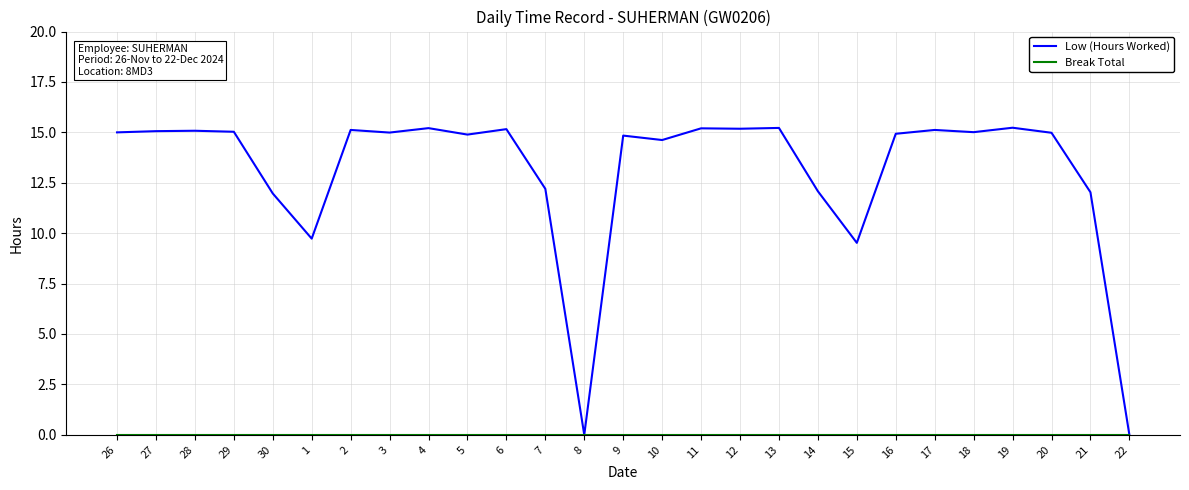

What is the maximum value shown in the chart?

15.2